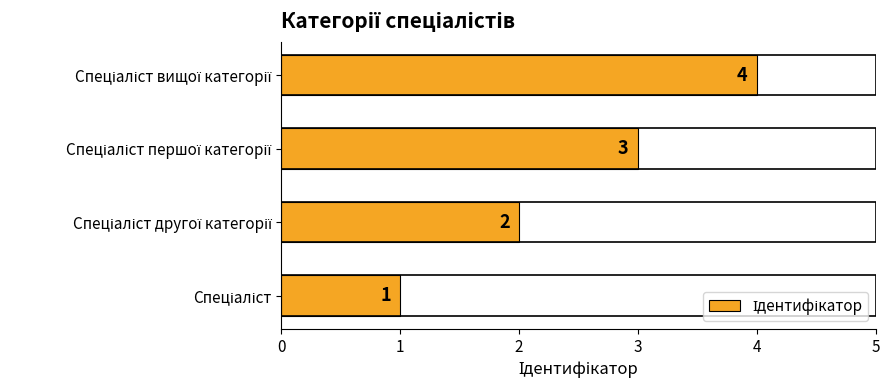

What is the maximum value shown in the chart?

4